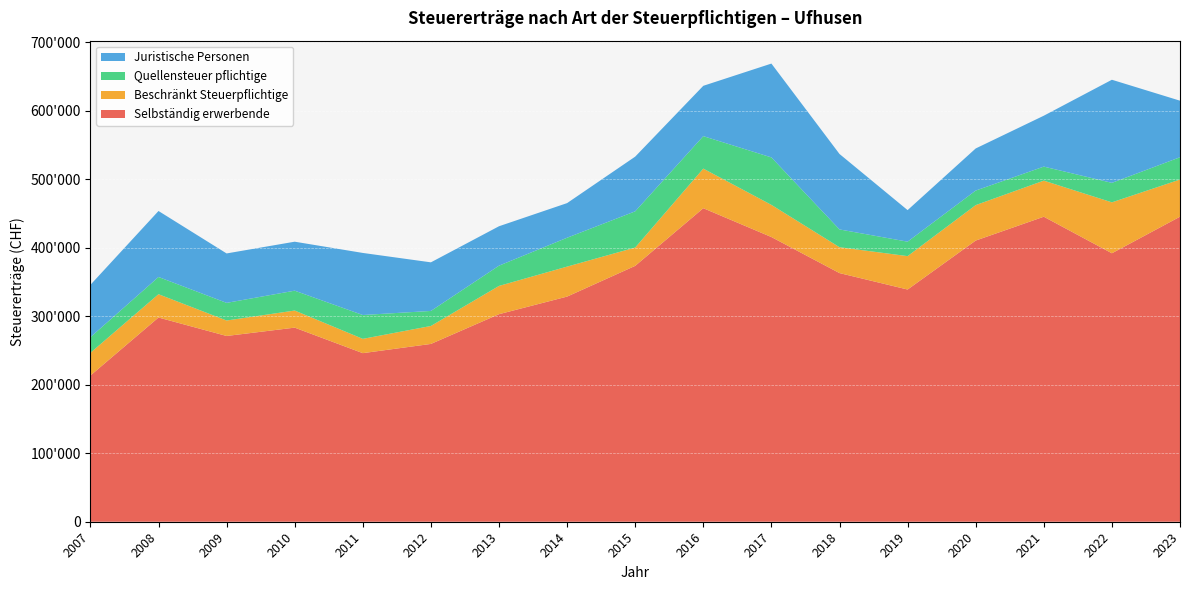

Reading left to right, extract all data points from this chart.

Selbständig erwerbende: 213339	297996	271065	283225	246000	259453	302848	328534	373384	457505	415425	362823	338834	410298	445064	391748	445116
Beschränkt Steuerpflichtige: 33129	34000	22561	24959	20857	26207	41245	43746	26724	57768	46925	37763	48749	51714	52669	74308	54210
Quellensteuer pflichtige: 22797	25138	25743	28977	34789	21933	29560	42136	52845	47372	69277	25943	21087	21235	20478	28441	32540
Juristische Personen: 76381	96301	72124	71469	90578	70913	57515	50525	79810	73459	136920	110100	46043	61432	74263	150447	82526